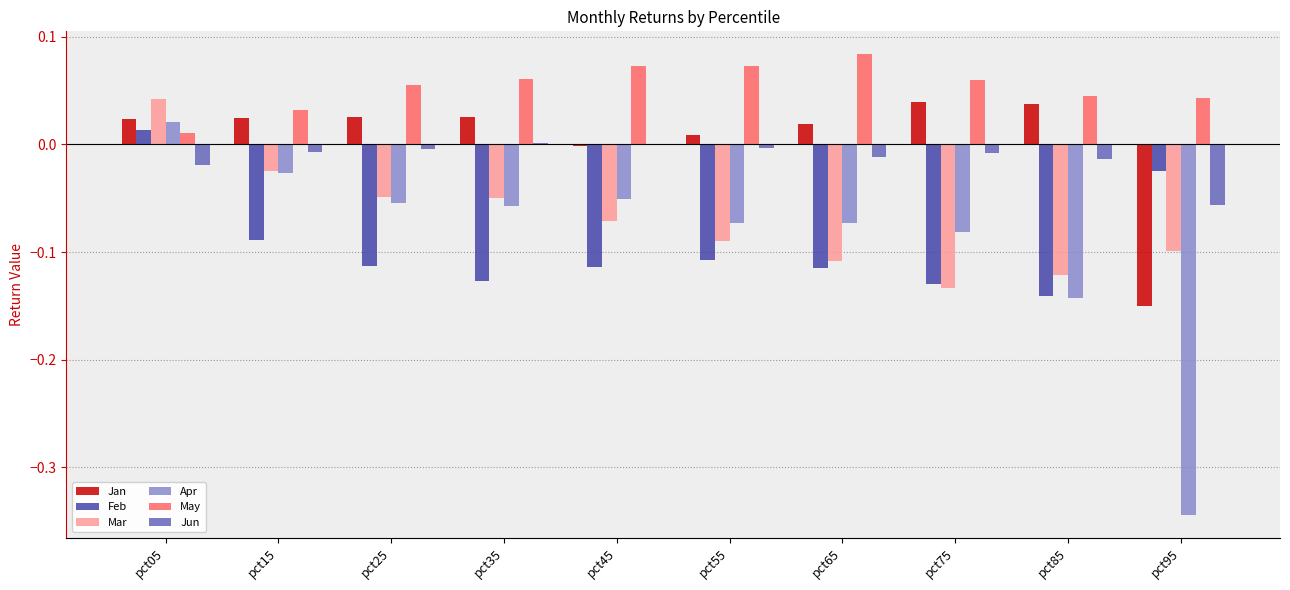

Are the bars grouped side by side (vs. stacked)?

Yes